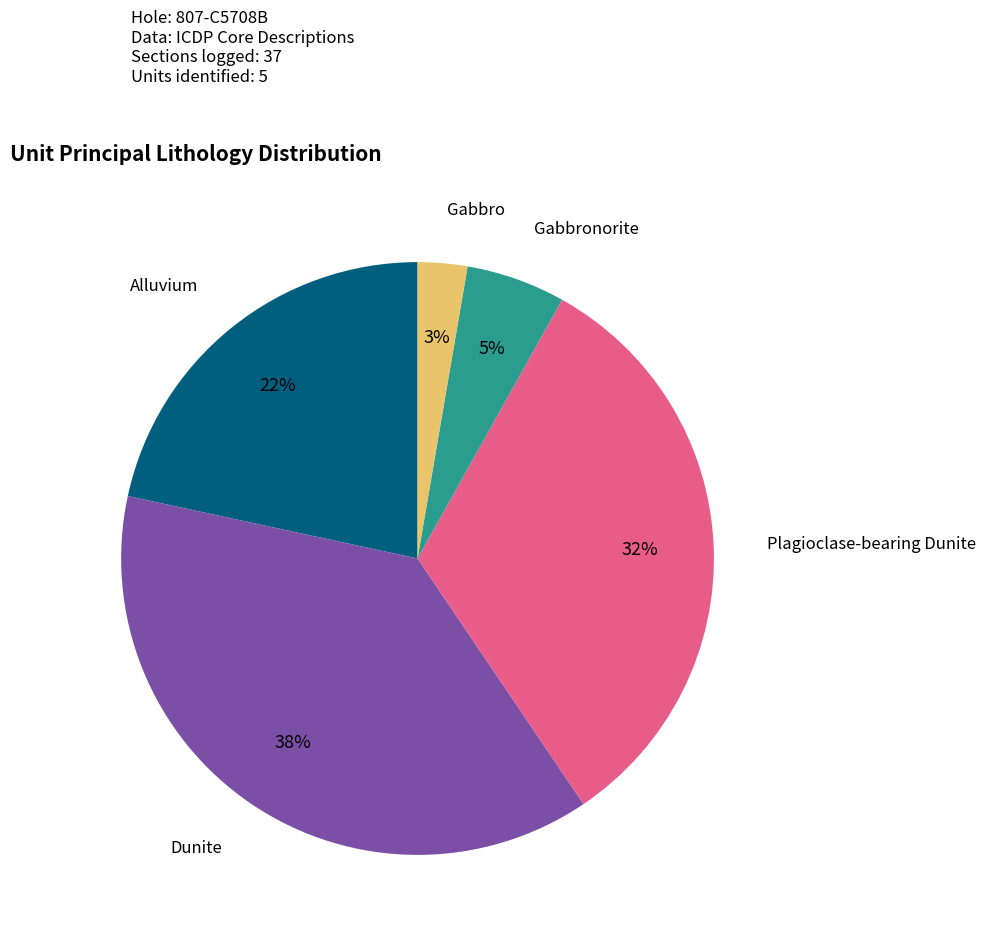

Rank the categories by value from lowest to highest.

Gabbro, Gabbronorite, Alluvium, Plagioclase-bearing Dunite, Dunite